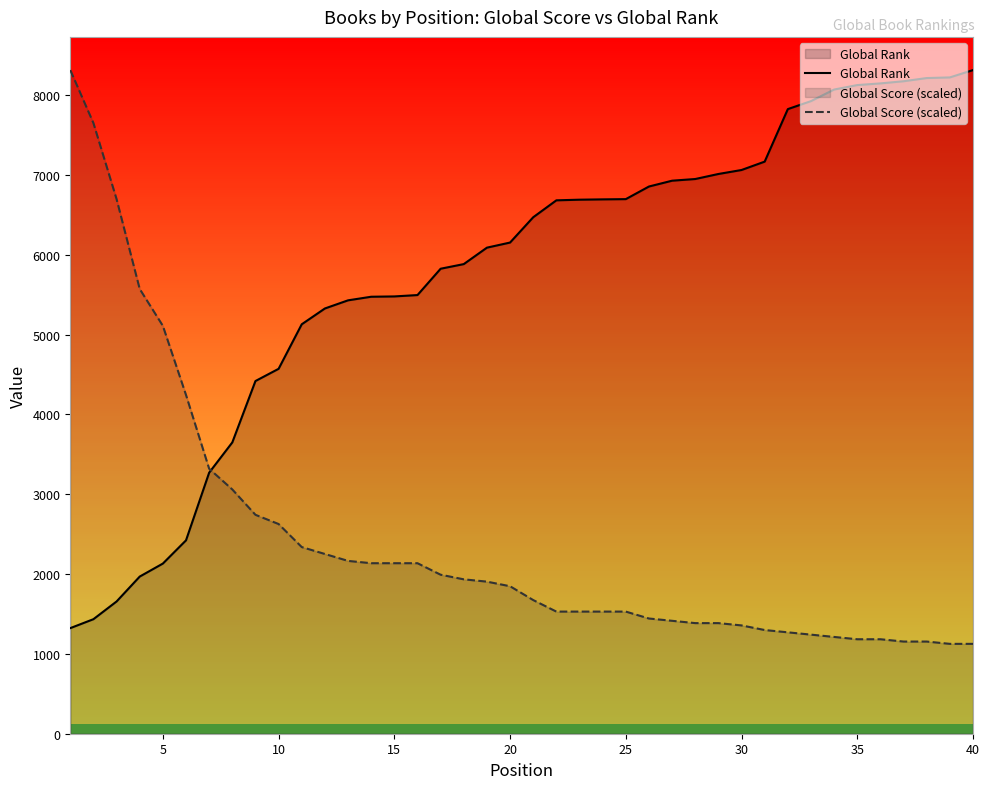

True or false: Global Score (scaled) and Global Rank cross at least once.

True